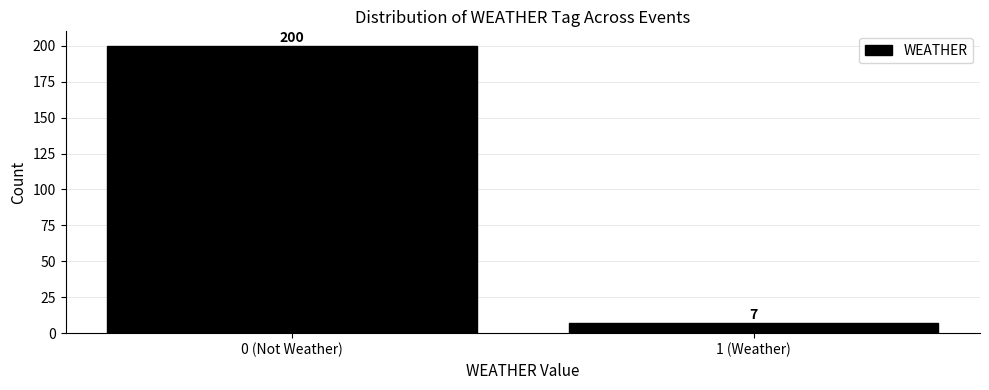

Reading left to right, list all the values displayed in this chart.

200	7